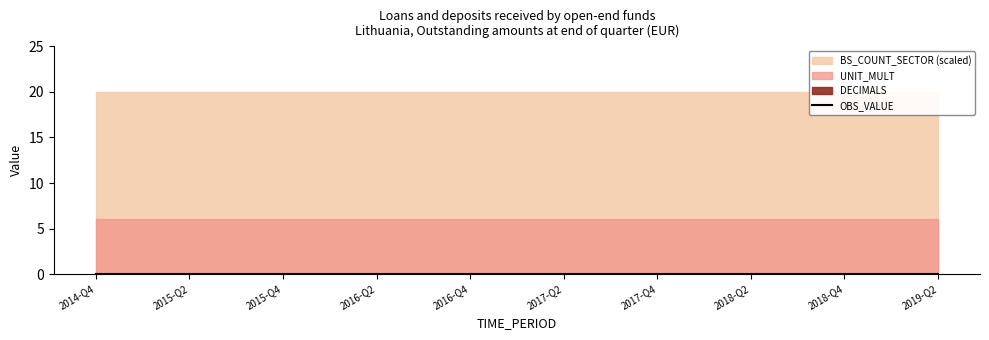

Is it true that BS_COUNT_SECTOR equals 2000 at 2017-Q4?

True